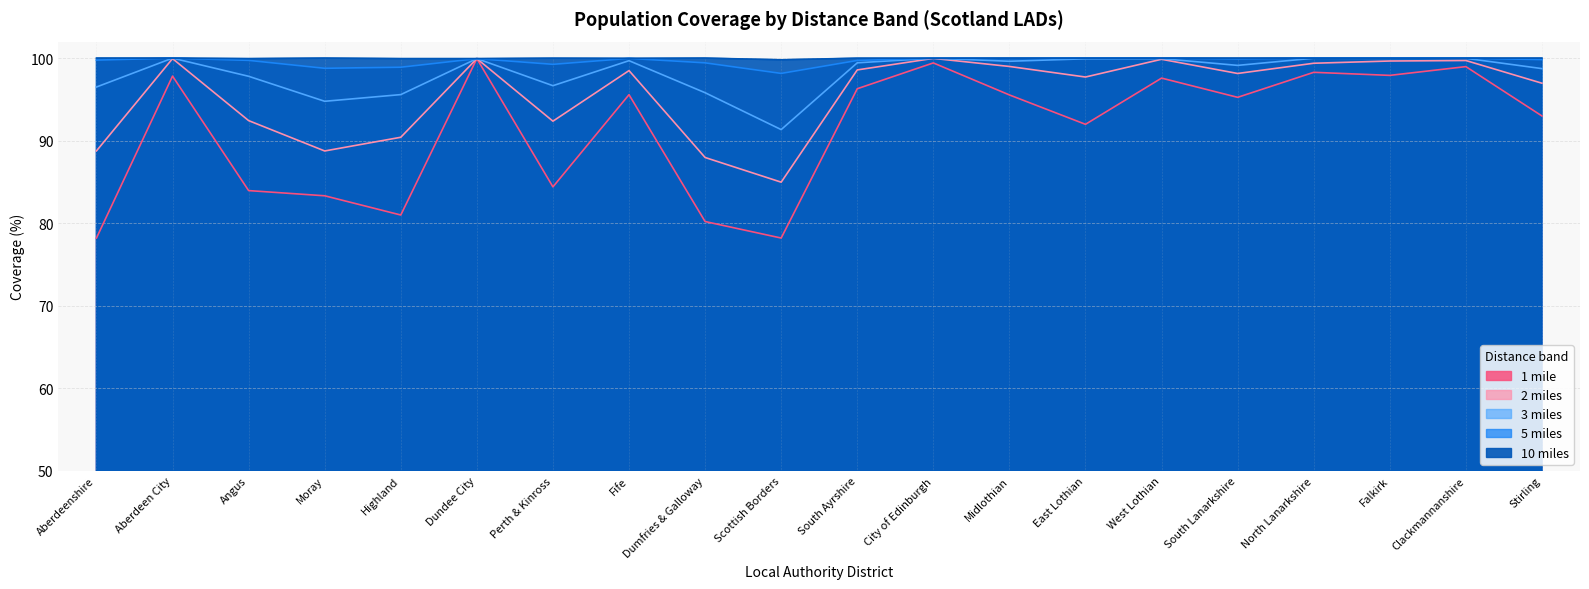

Reading right to left, list all the values displayed in this chart.

1 mile: 93.0	99.0	97.9	98.3	95.2	97.6	92.0	95.5	99.4	96.3	78.2	80.2	95.6	84.4	99.9	81.0	83.3	84.0	97.8	78.2
2 miles: 97.0	99.7	99.7	99.4	98.1	99.9	97.7	99.0	100.0	98.6	85.0	88.0	98.5	92.4	99.9	90.4	88.8	92.4	99.9	88.8
3 miles: 98.7	100.0	100.0	100.0	99.1	99.9	99.9	99.6	100.0	99.4	91.3	95.8	99.7	96.7	99.9	95.6	94.8	97.8	100.0	96.5
5 miles: 99.8	100.0	100.0	100.0	99.9	100.0	100.0	100.0	100.0	99.7	98.2	99.4	100.0	99.2	99.9	98.9	98.8	99.7	100.0	99.8
10 miles: 100.0	100.0	100.0	100.0	100.0	100.0	100.0	100.0	100.0	100.0	99.8	100.0	100.0	100.0	99.9	99.9	100.0	99.9	100.0	100.0